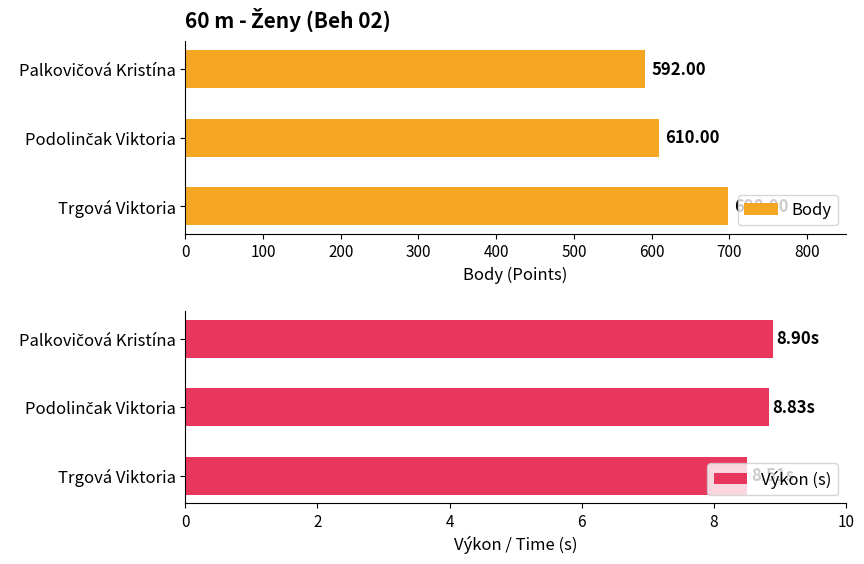

What is the average value of the Výkon (s) series?

8.7